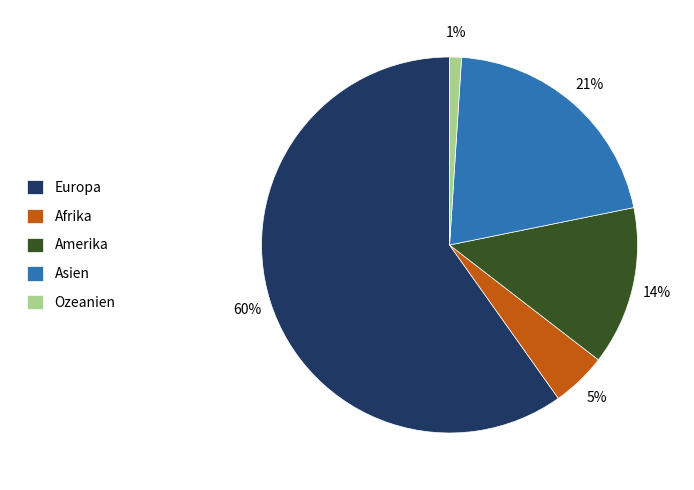

The Ozeanien slice represents 11% of the pie. True or false?

False